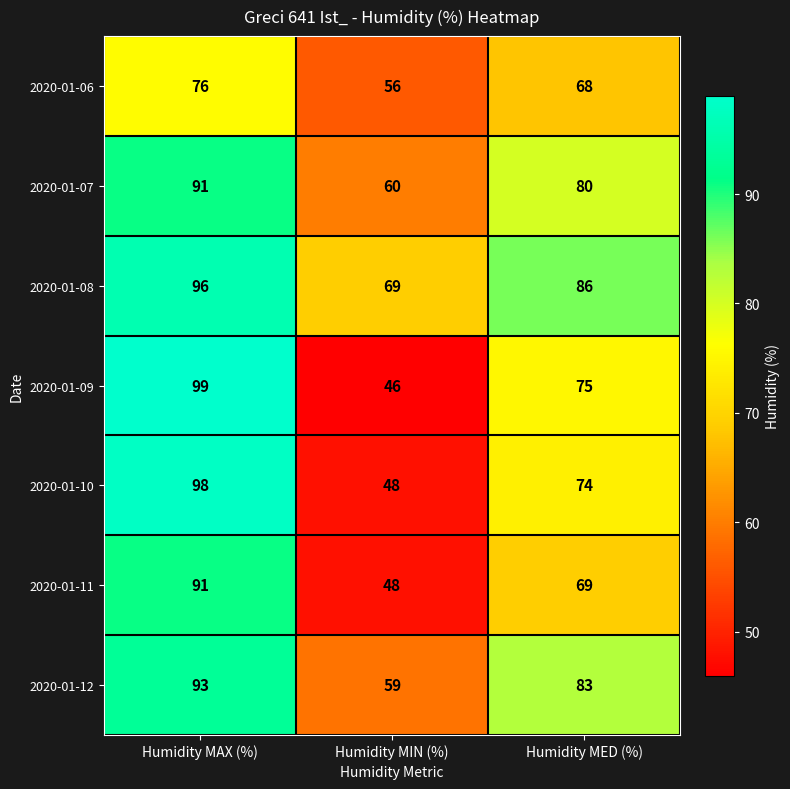

Which series has the largest range (max minus min)?

2020-01-09